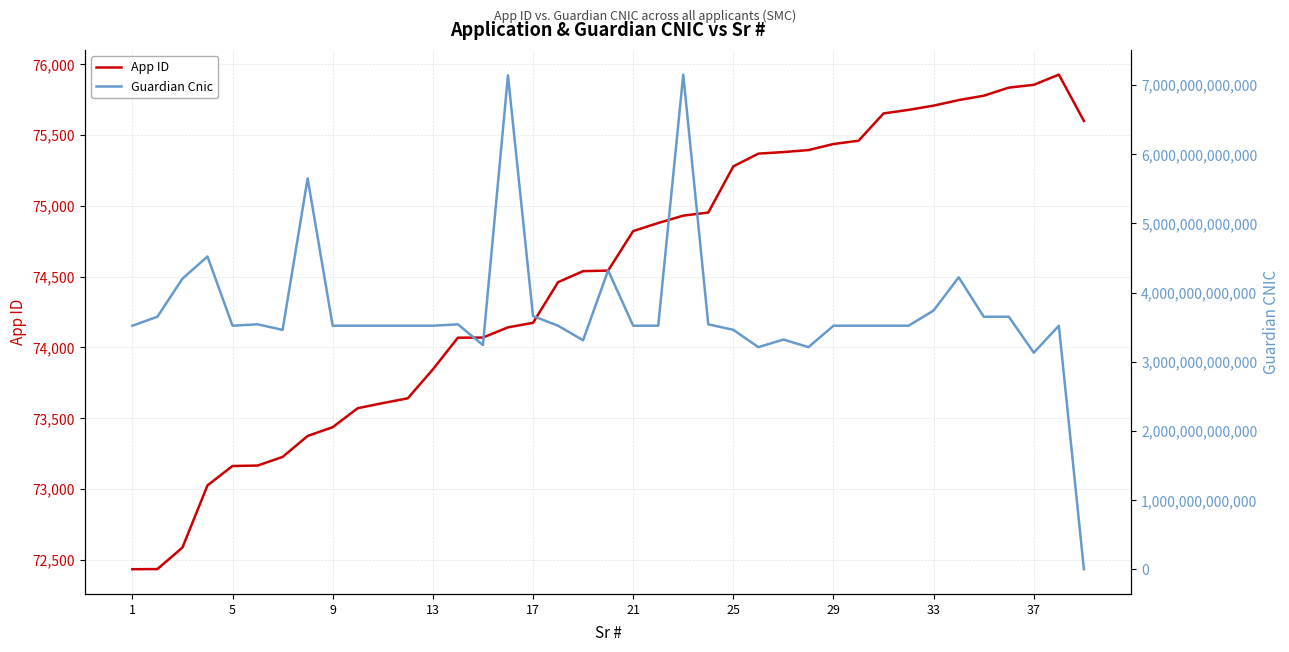

How many intersections are there between Guardian Cnic and App ID?

1